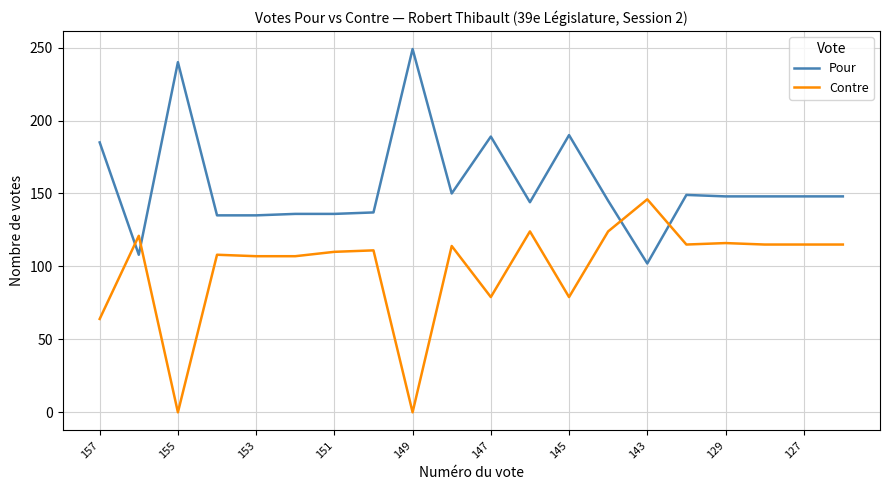

What is the maximum value for Pour?

249